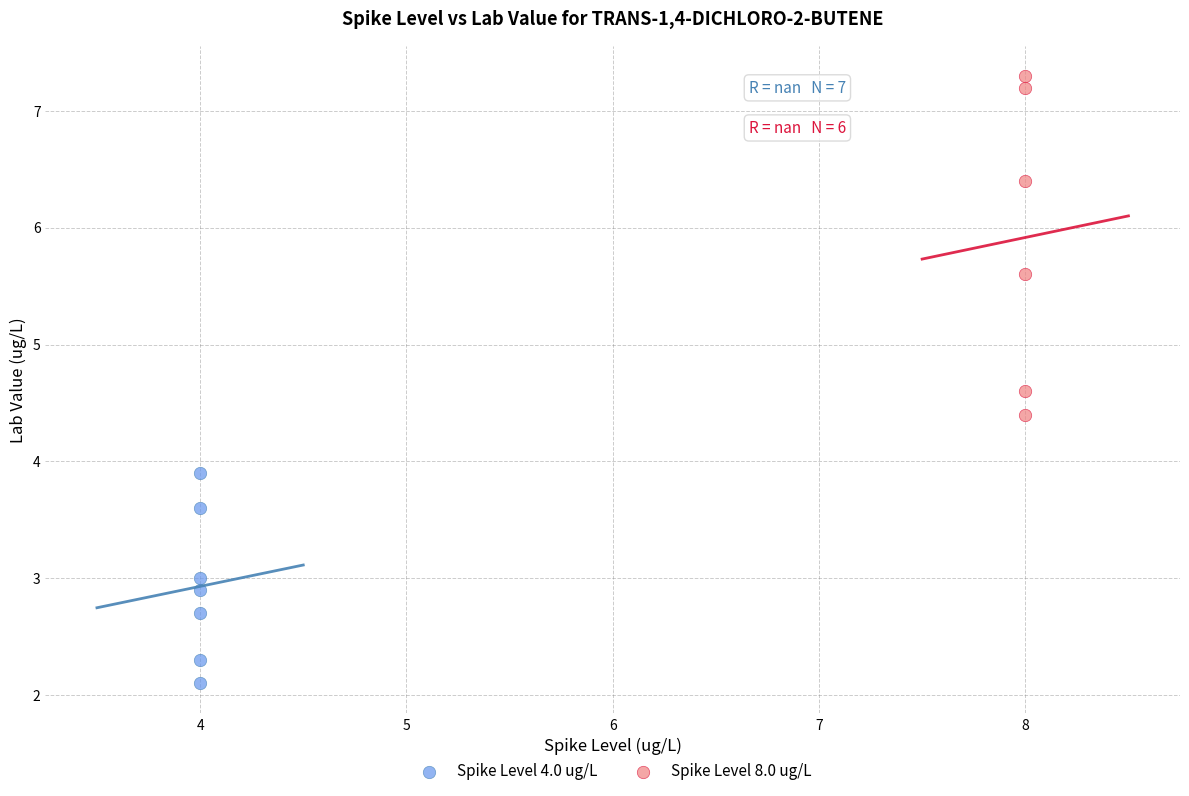

Which series contains the lowest Y value?

Spike Level 4.0 ug/L